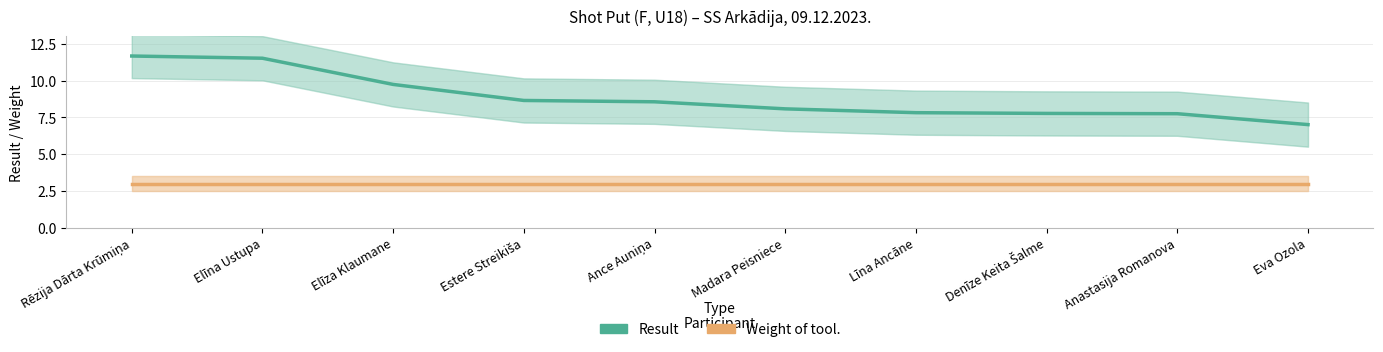

At how many categories does at least one series exceed 9?

3